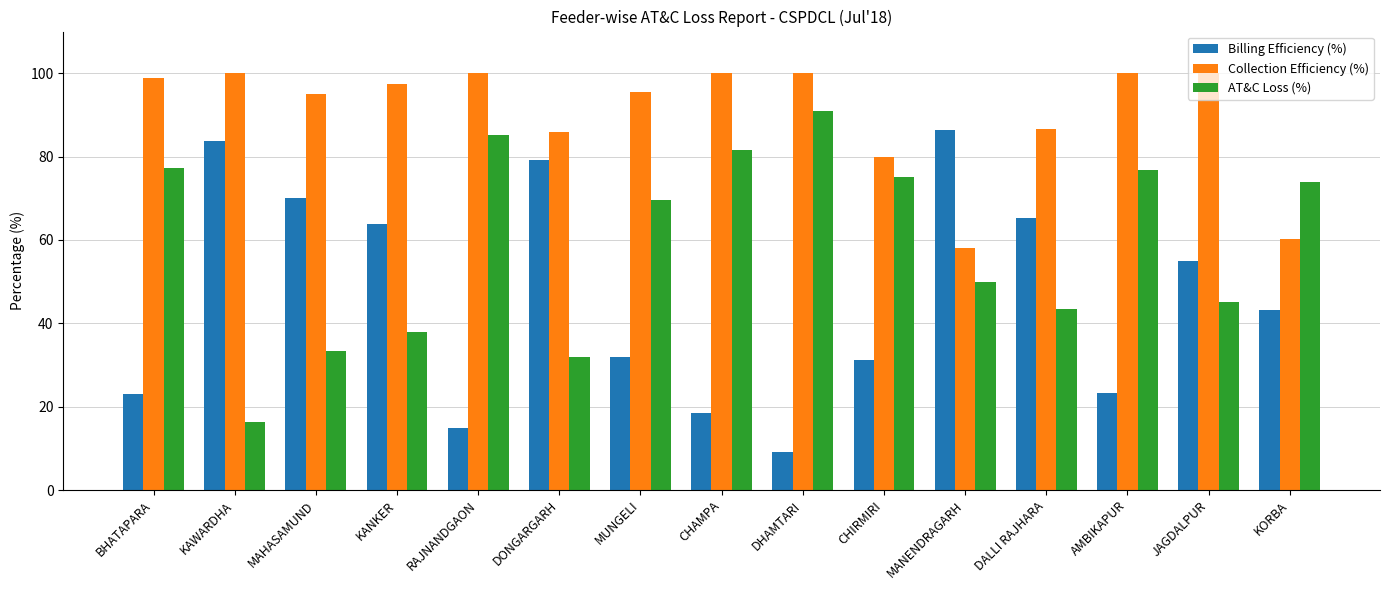

What is the difference between the second highest and second lowest values in the AT&C Loss (%) series?

53.2